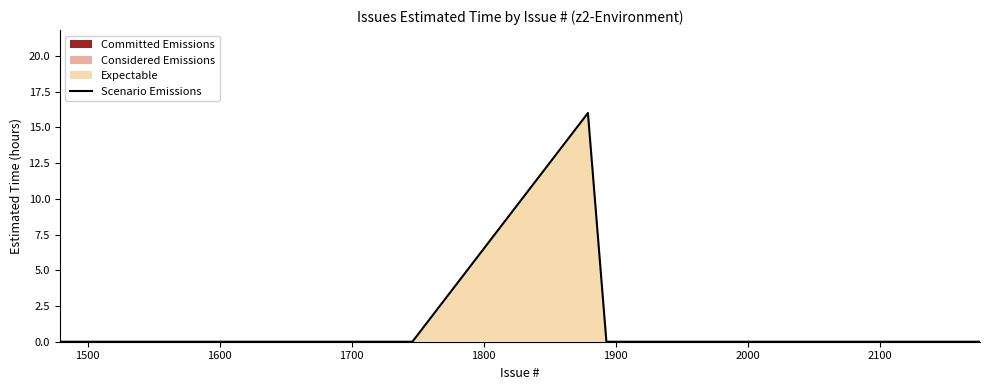

How many interior local peaks (higher than both neighbors) does the data have?

1